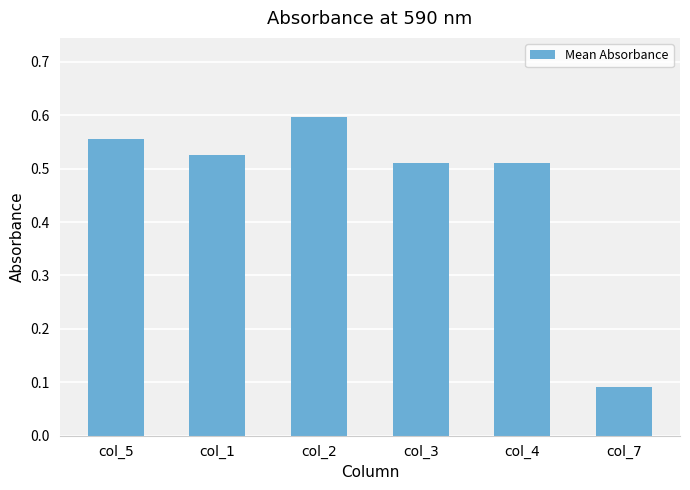

What is the sum of the values at col_5 and col_2?

1.2